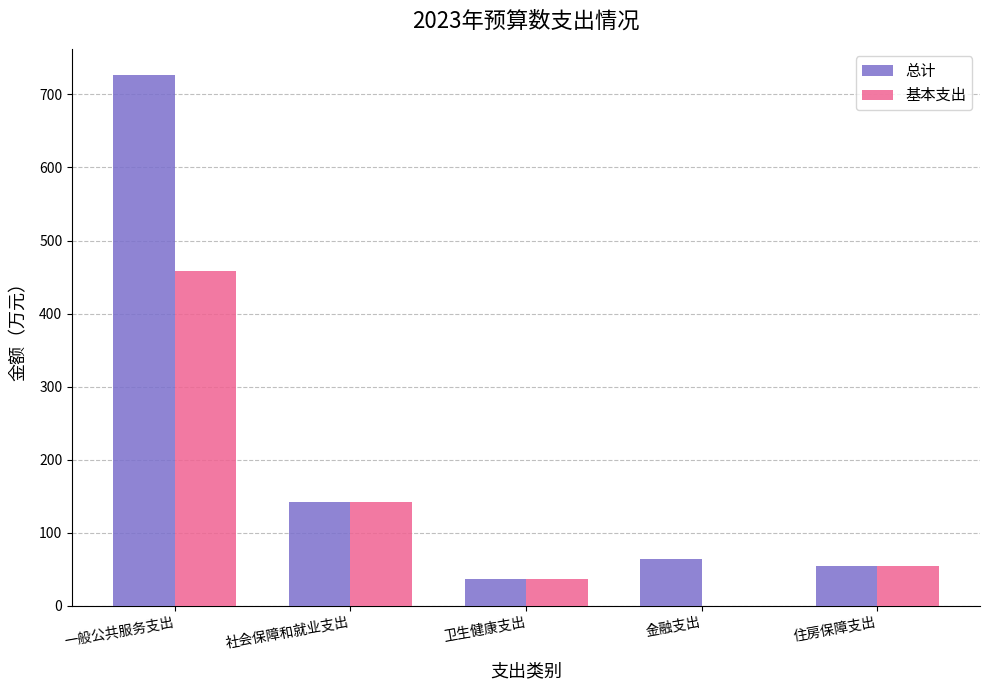

At which category does the chart reach its peak across all series?

一般公共服务支出